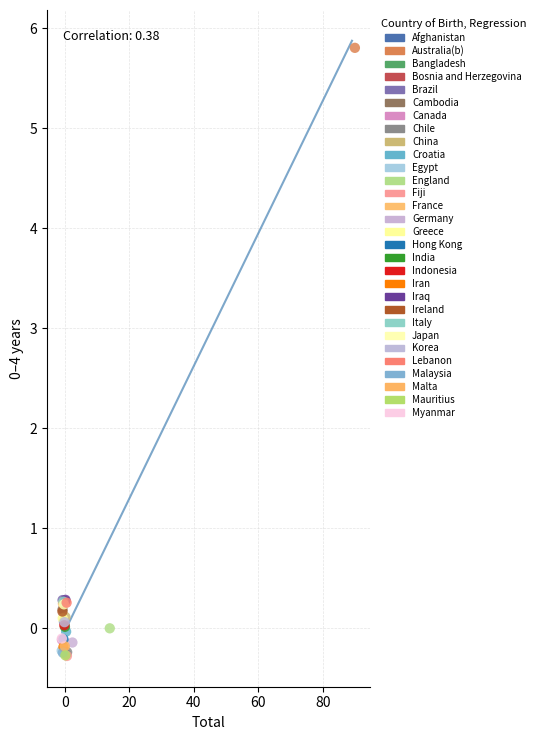

What are all the series names shown in the legend?

Afghanistan, Australia(b), Bangladesh, Bosnia and Herzegovina, Brazil, Cambodia, Canada, Chile, China, Croatia, Egypt, England, Fiji, France, Germany, Greece, Hong Kong, India, Indonesia, Iran, Iraq, Ireland, Italy, Japan, Korea, Lebanon, Malaysia, Malta, Mauritius, Myanmar